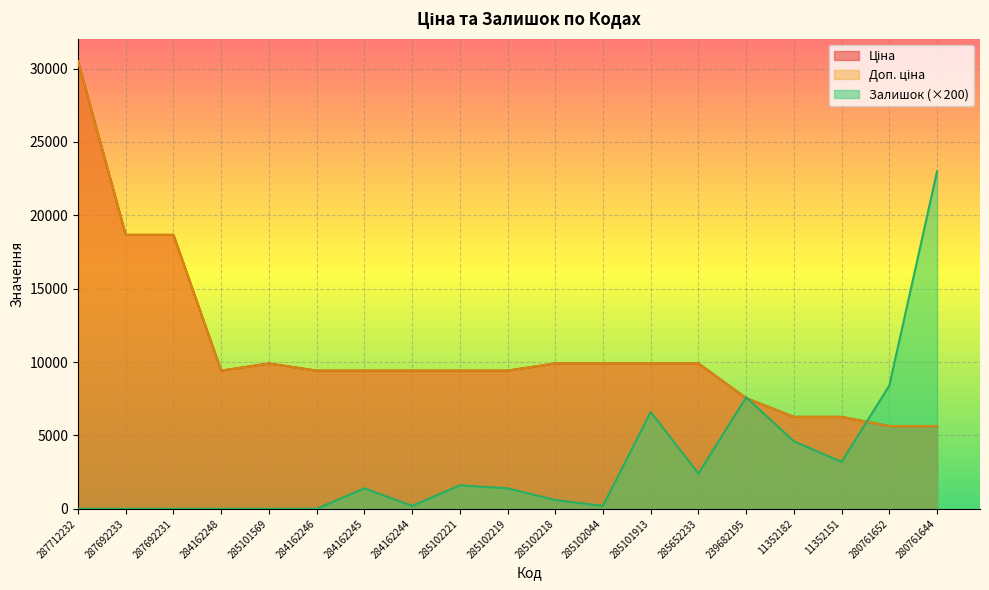

How many interior local peaks does the Доп. ціна series have?

1